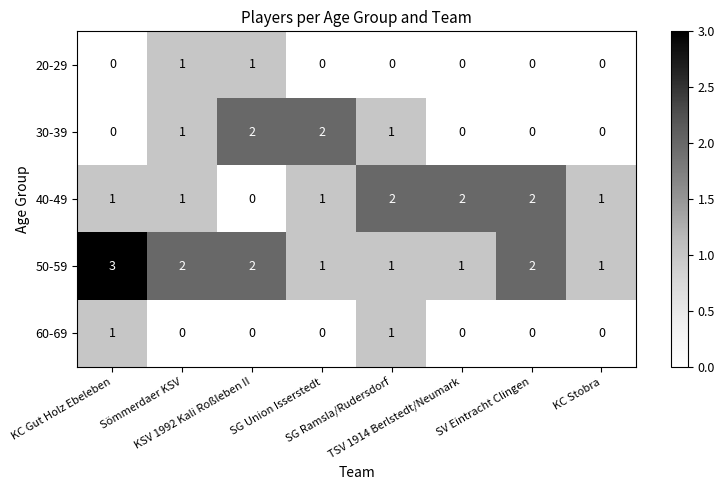

Which series has the largest total across all categories?

50-59